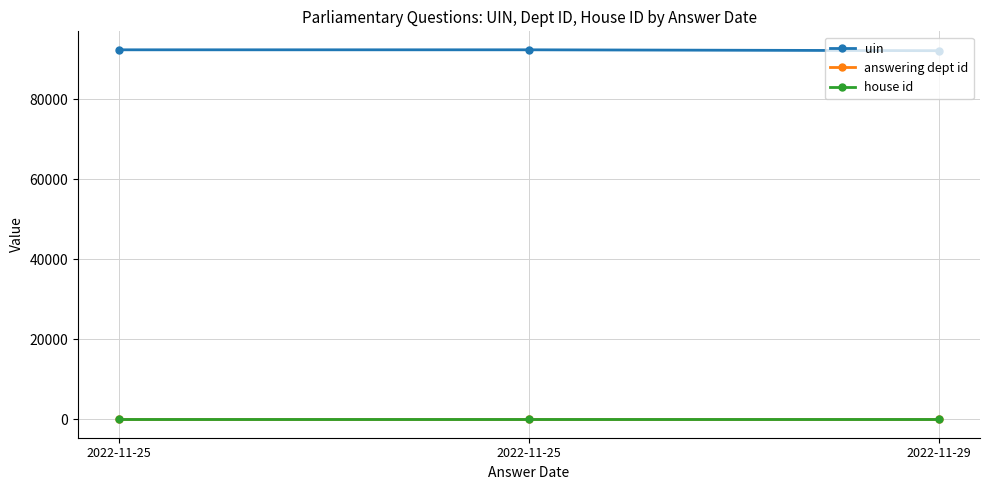

The answering dept id series shows 8 at 2022-11-25. True or false?

False